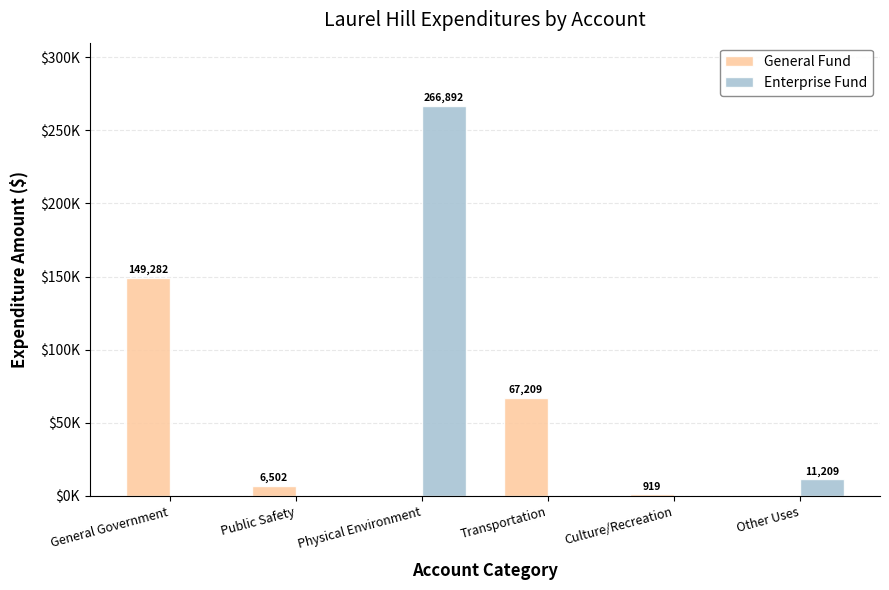

List the series in order of their peak value, lowest first.

General Fund, Enterprise Fund